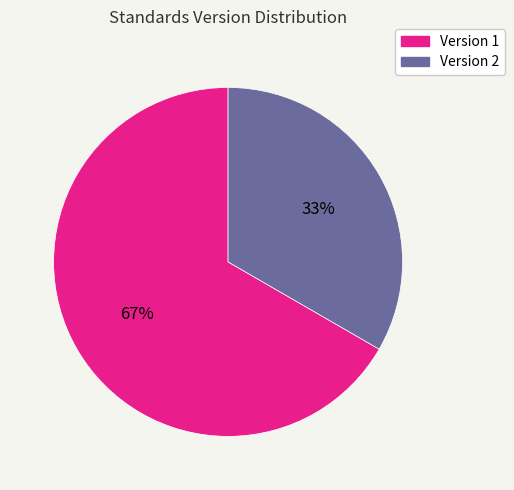

Is there a majority slice in this chart?

Yes